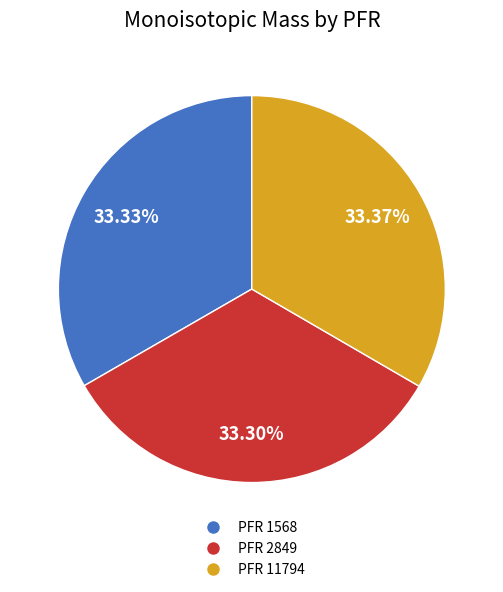

Is there a majority slice in this chart?

No